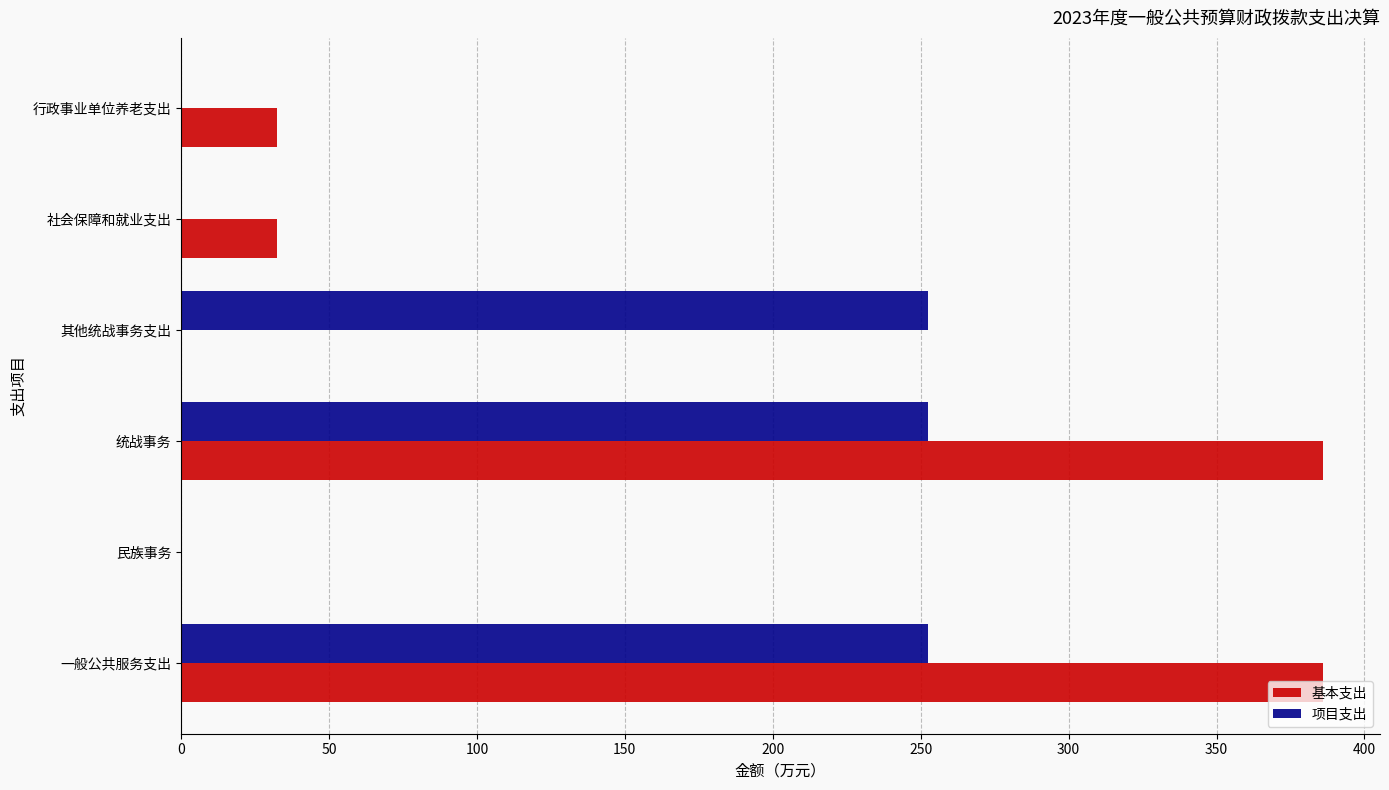

What is the sum of the 基本支出 values at 社会保障和就业支出 and 民族事务?

32.6